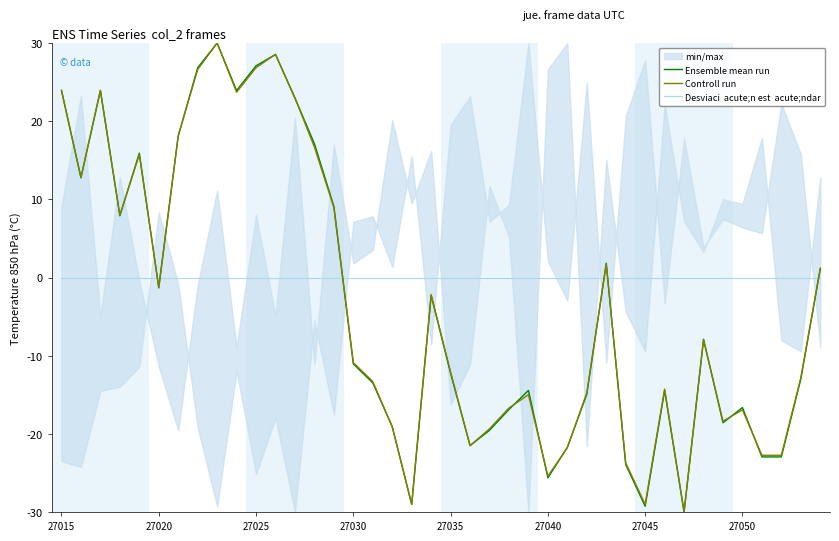

What is the value of the Ensemble mean run point at the 20th from the left?

-2.3